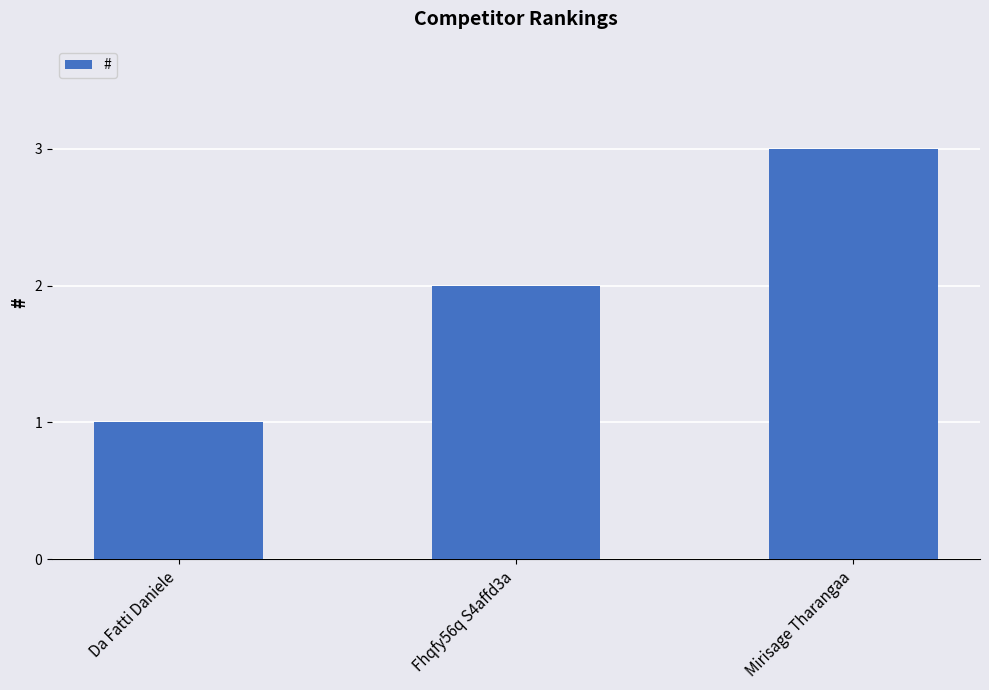

The chart shows a value of 2 at Fhqfy56q S4affd3a. True or false?

True